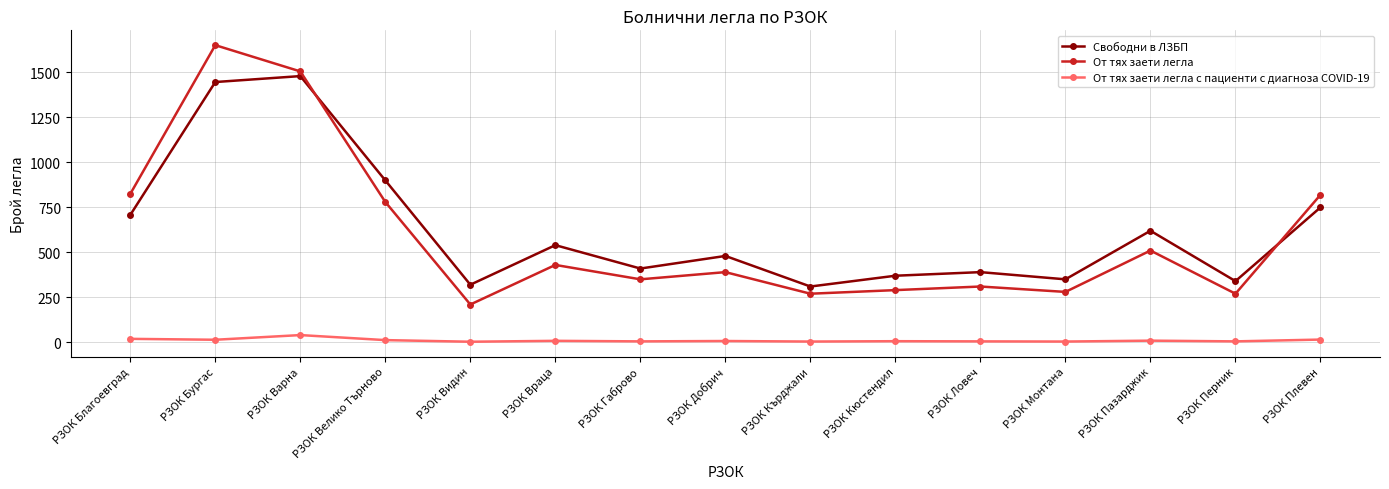

How many values in the От тях заети легла series are below 390?

7